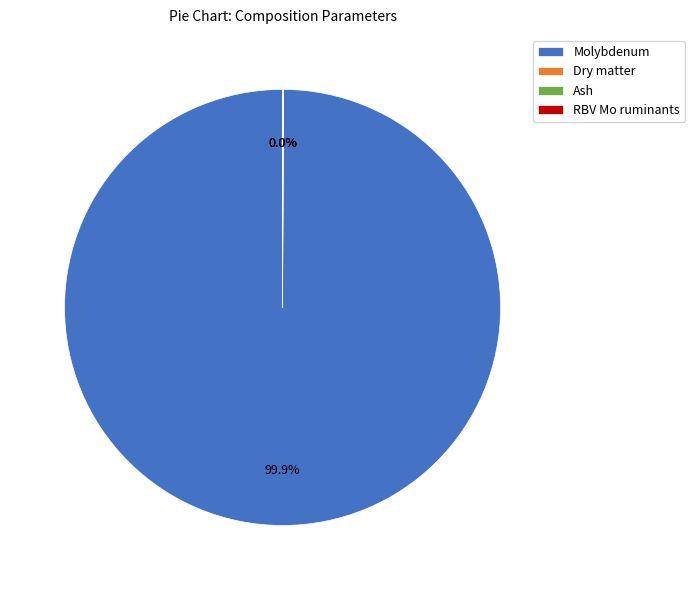

What is the largest slice in the pie chart?

Molybdenum